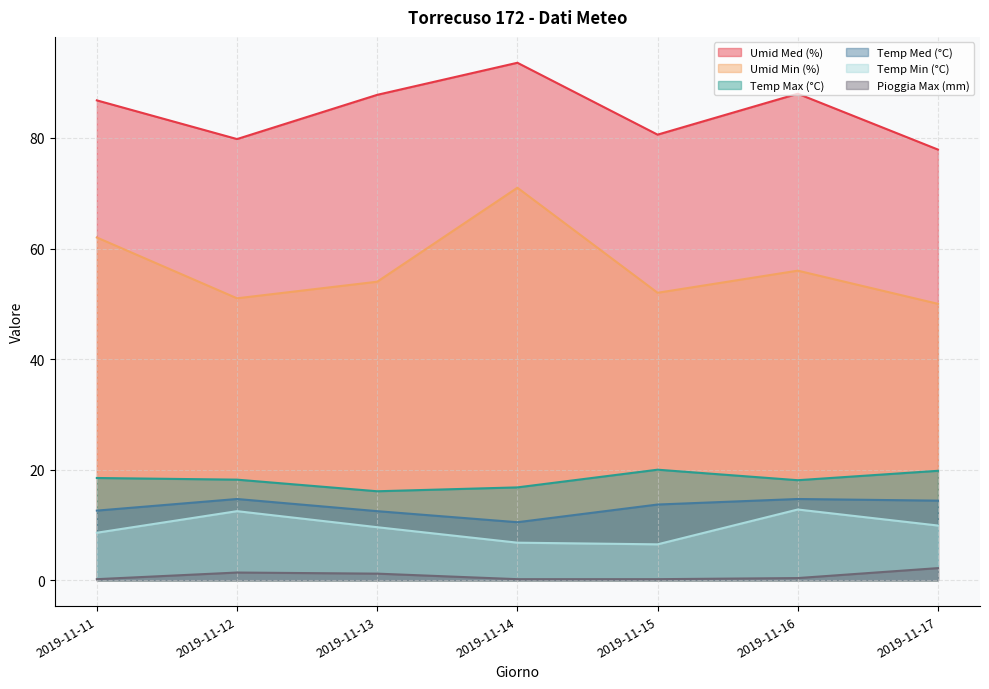

At 2019-11-14, list the series in order from smallest to largest.

Pioggia Max (mm), Temp Min (°C), Temp Med (°C), Temp Max (°C), Umid Min (%), Umid Med (%)